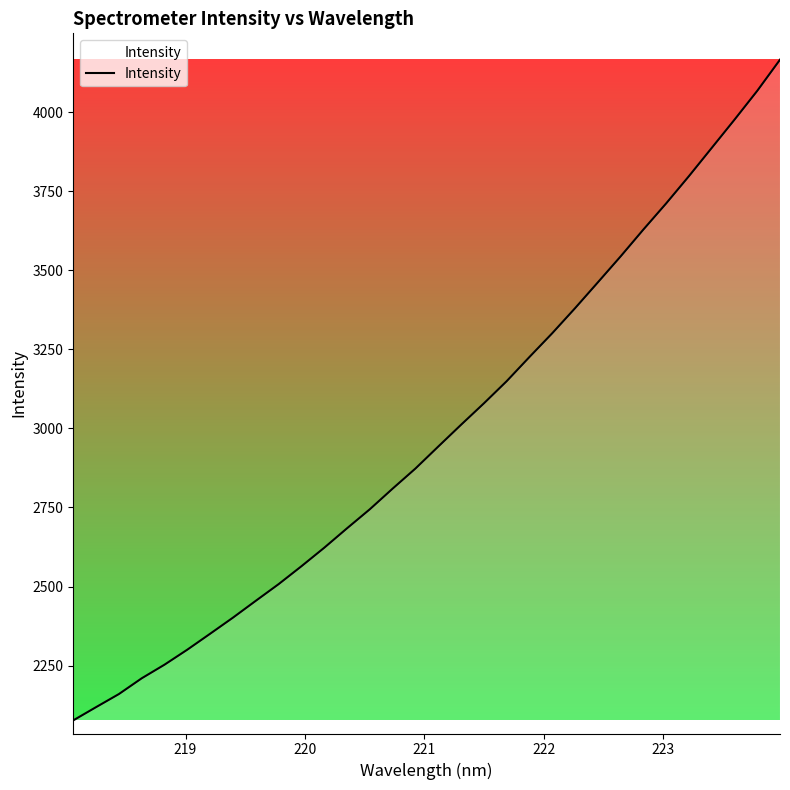

What is the minimum value shown in the chart?

2076.8